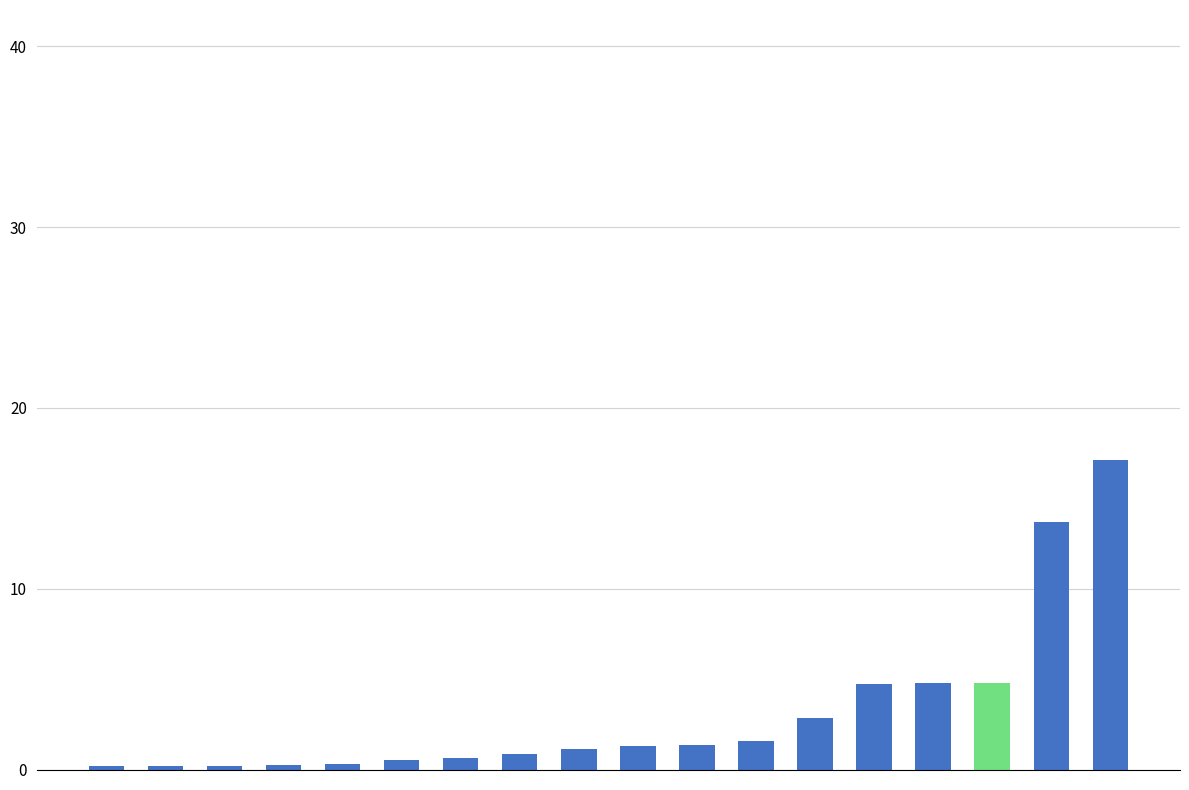

What is the sum of all values?

56.5